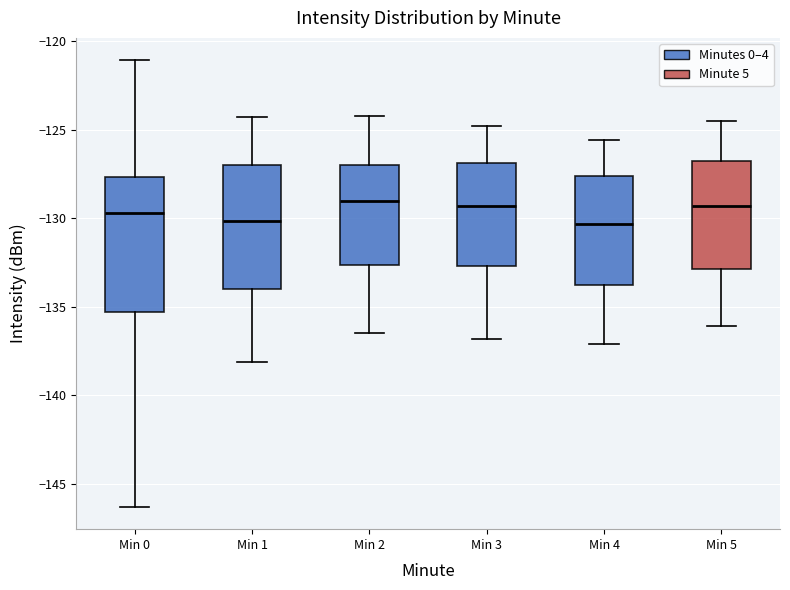

Where does the median line of the box for Min 0 sit on the y-axis? The values are not printed on the chart, so give them approximately, as read against the axis.

-129.5